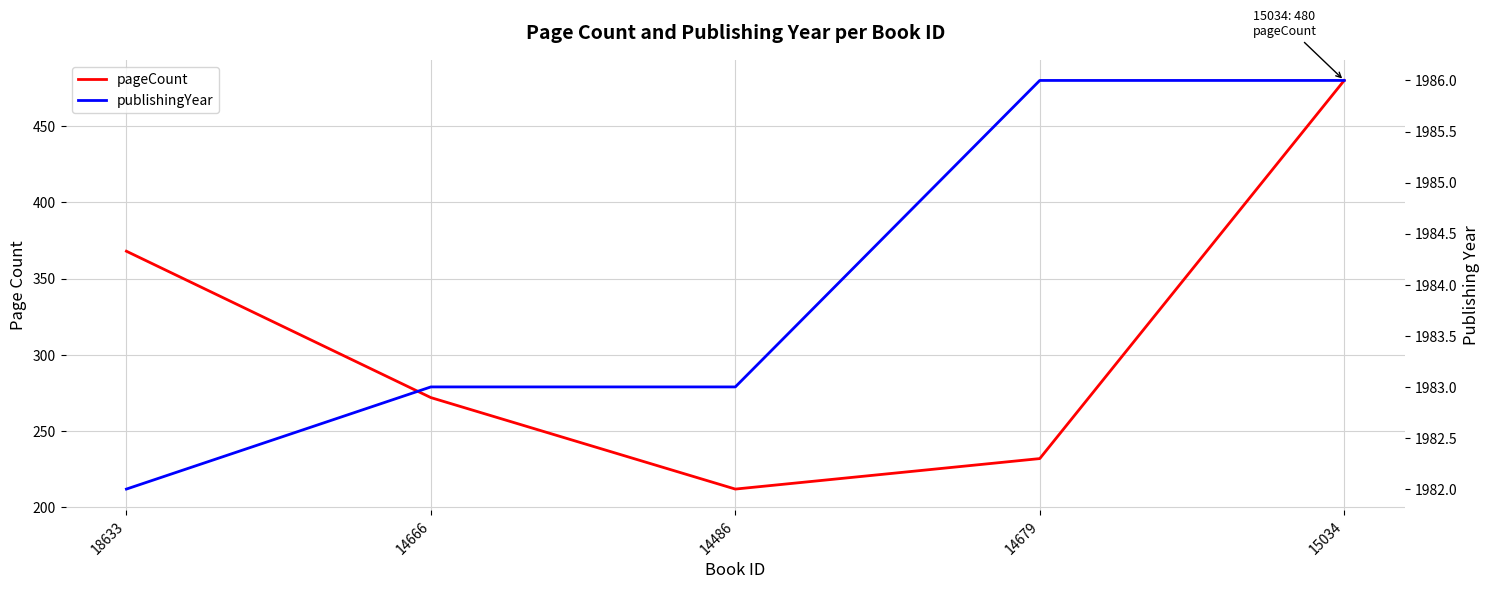

True or false: publishingYear and pageCount intersect in this chart.

False